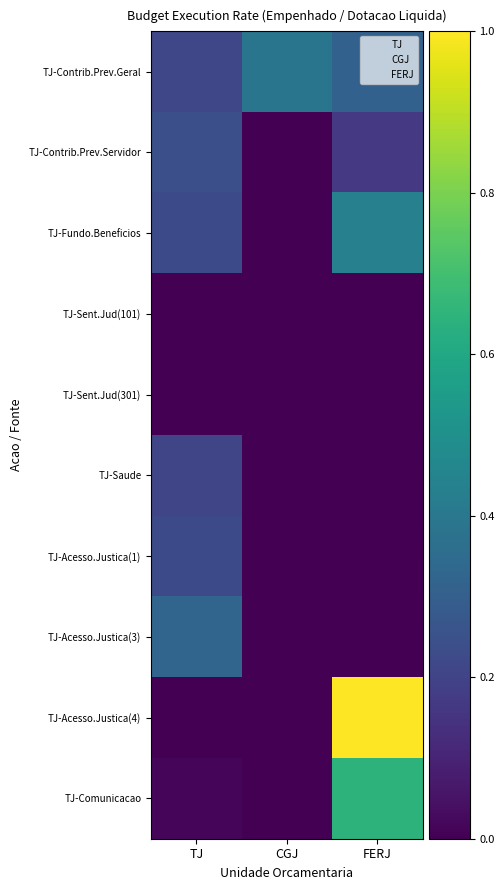

Between TJ and FERJ, which series saw the biggest shift?

TJ-Acesso.Justica(4)